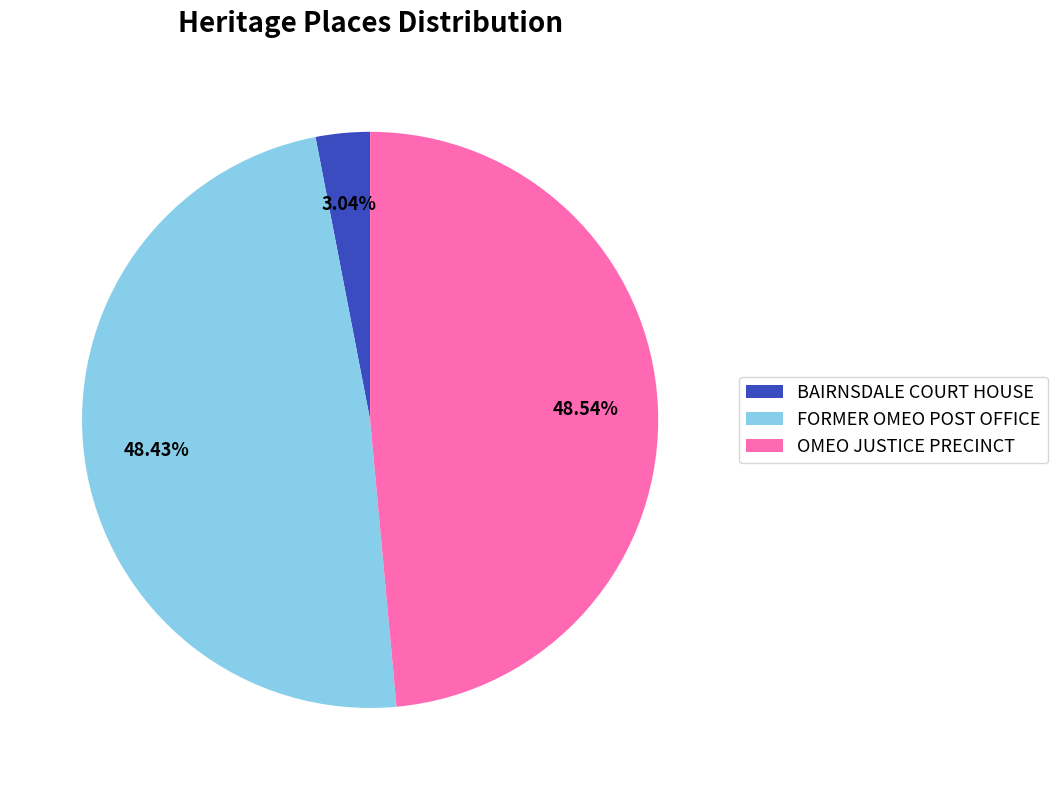

Is the sum of OMEO JUSTICE PRECINCT and BAIRNSDALE COURT HOUSE greater than half?

Yes